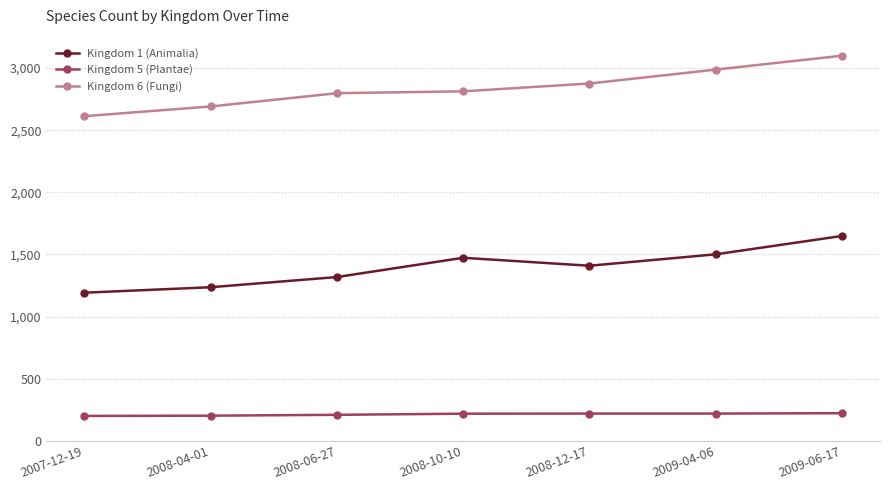

Is it true that Kingdom 6 (Fungi) equals 3855 at 2008-04-01?

False